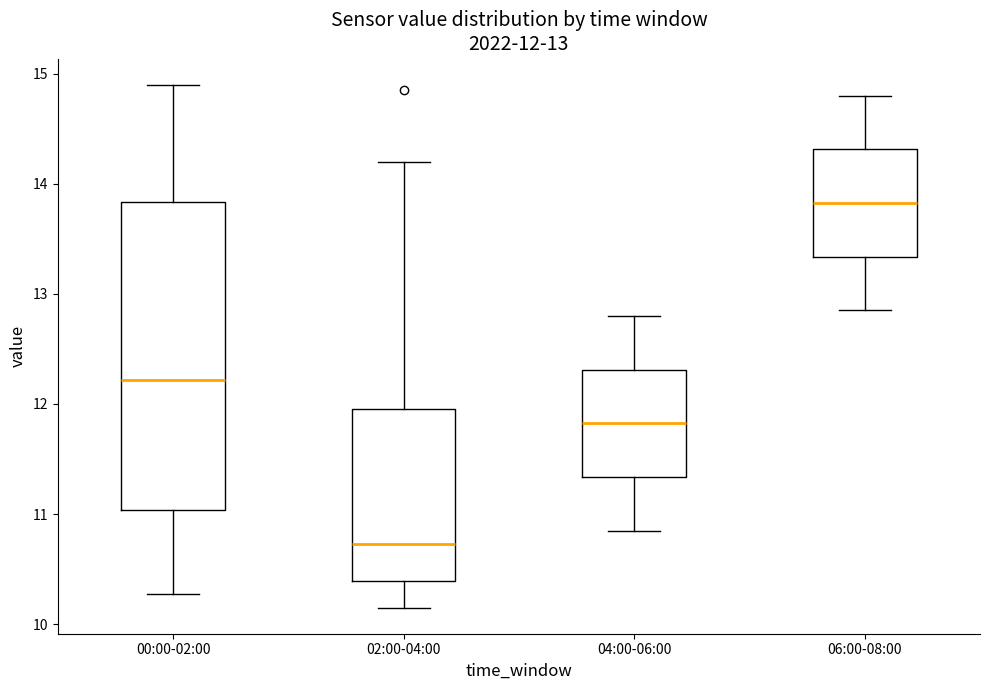

Which box's median line is the highest?

06:00-08:00